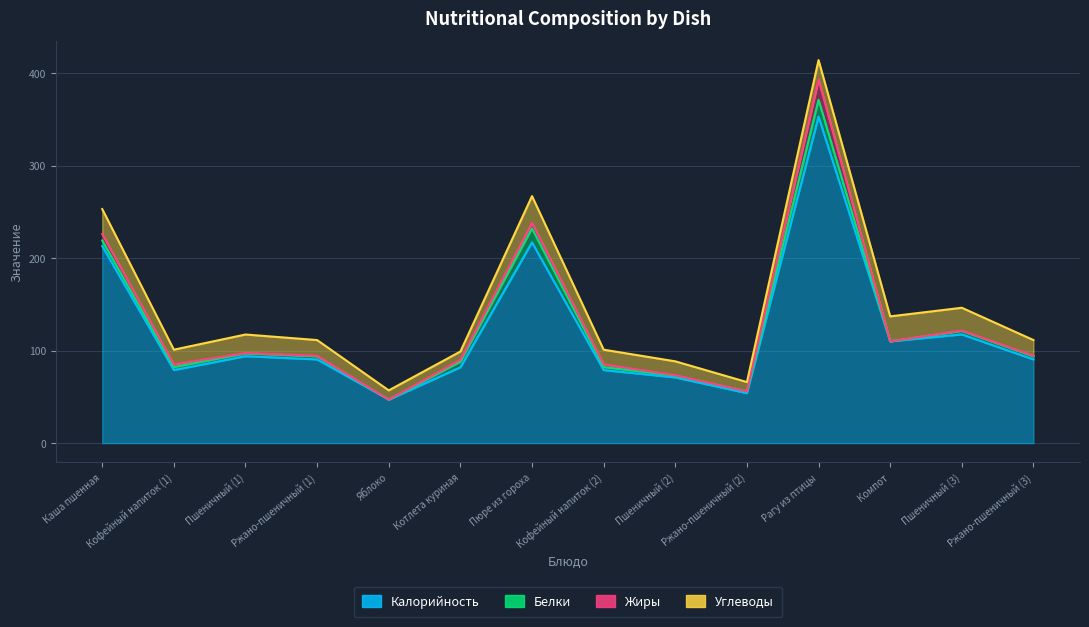

What is the sum of the Белки values at Пшеничный (1) and Яблоко?

3.0